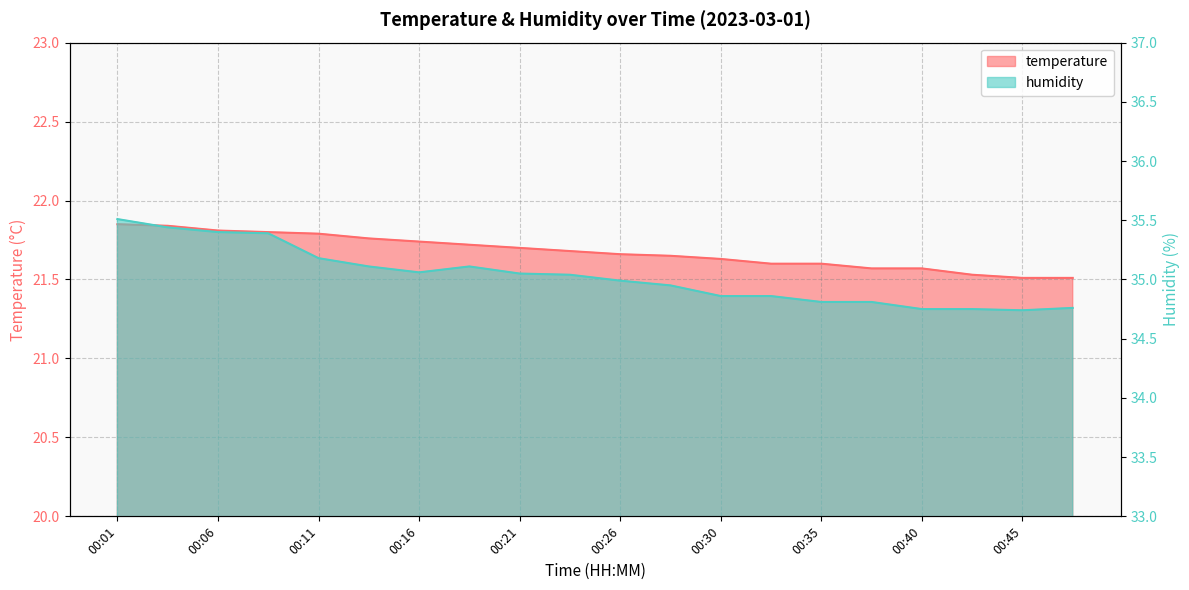

The value of humidity at 00:13 is 35.1. True or false?

True